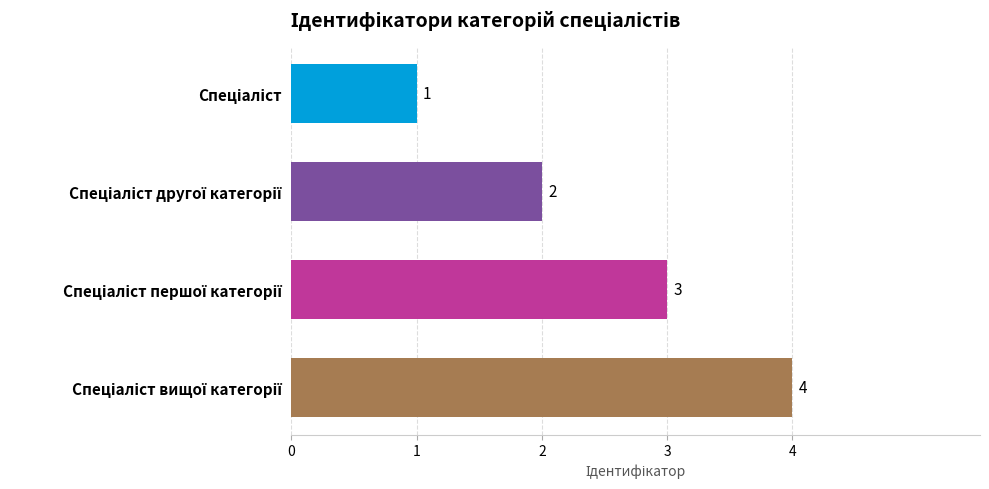

What is the value of the 4th bar from the top?

4